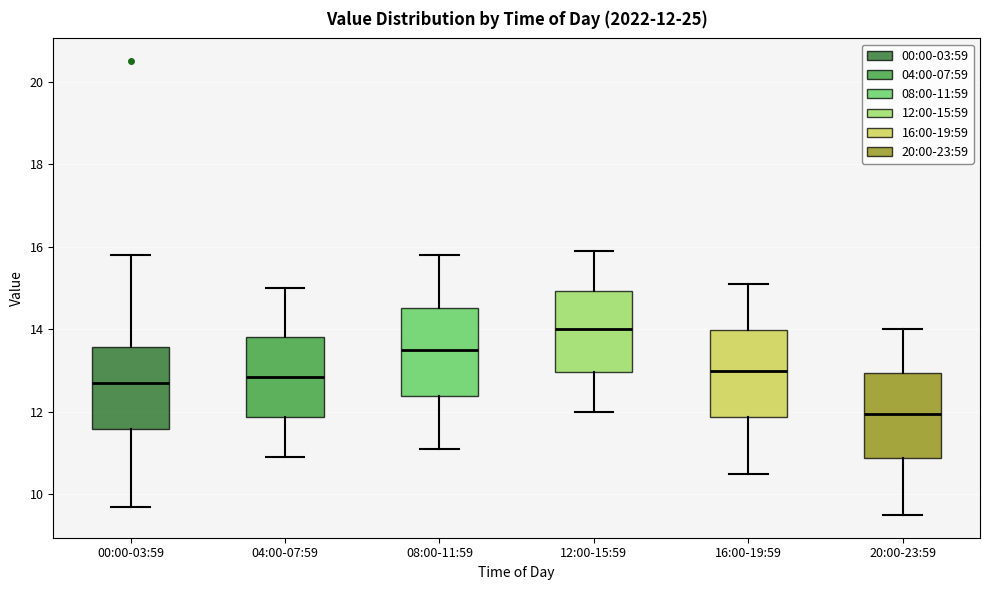

Which box has the lowest median line?

20:00-23:59